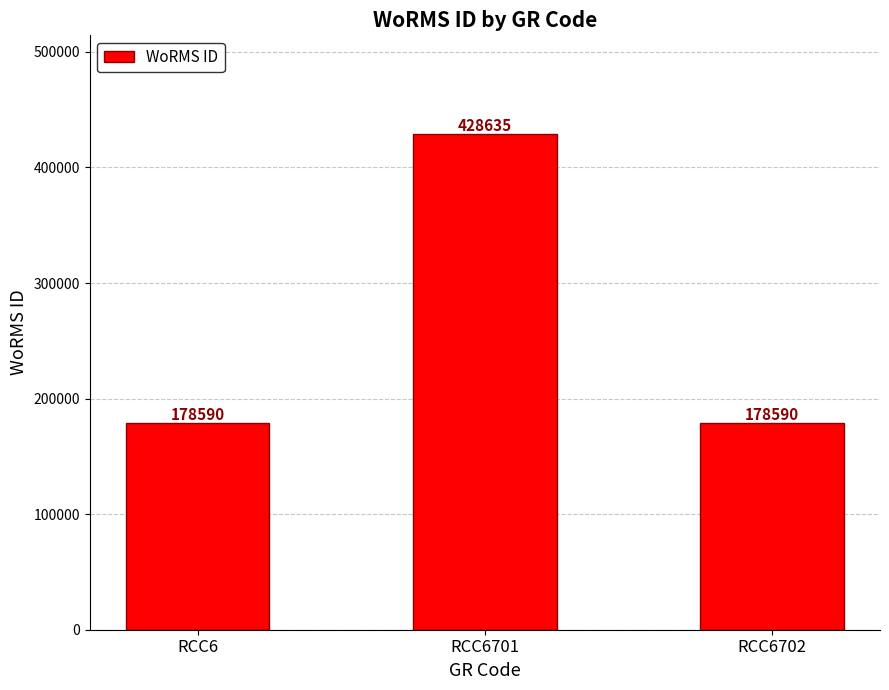

The value at RCC6 is 178590. True or false?

True